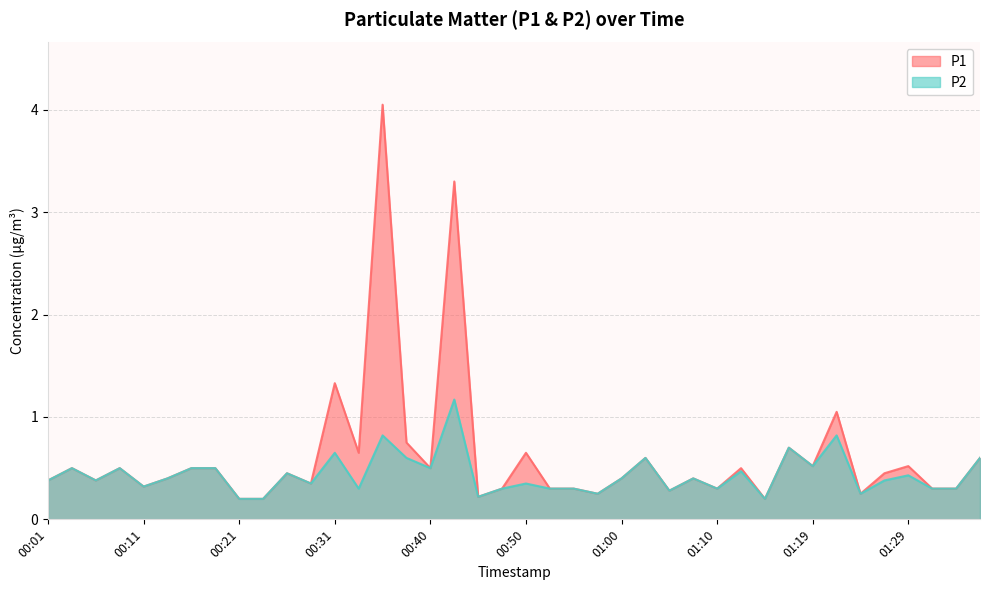

Count the P2 values in the range 0 to 1.

39